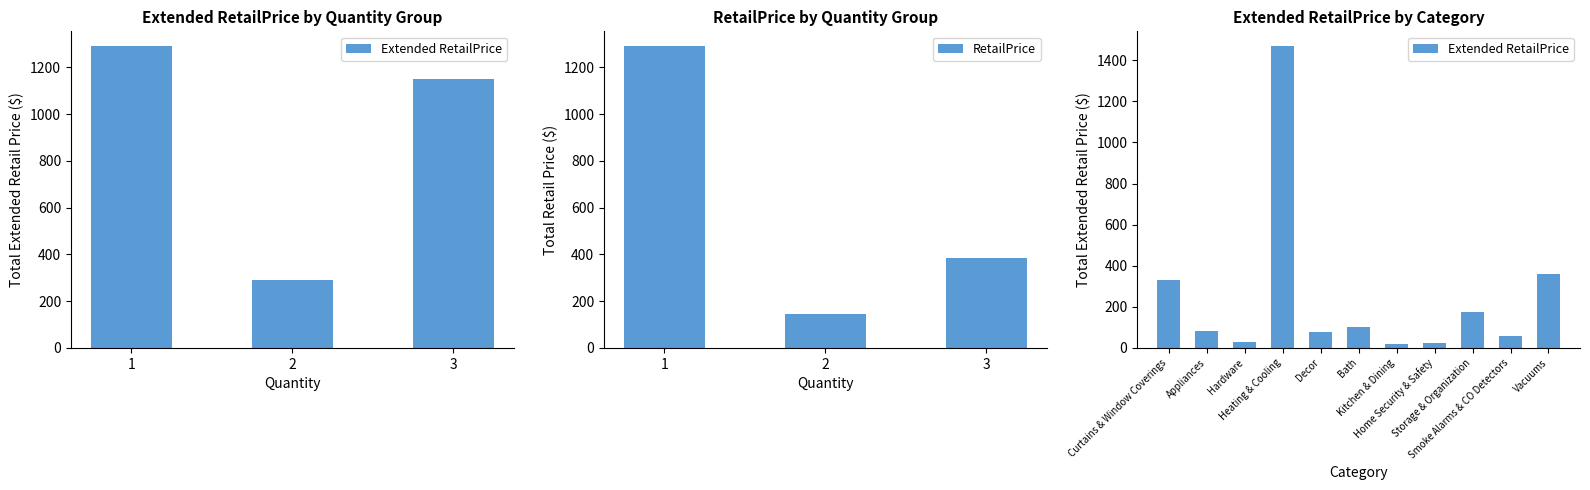

What is the average value of the RetailPrice series?

605.5